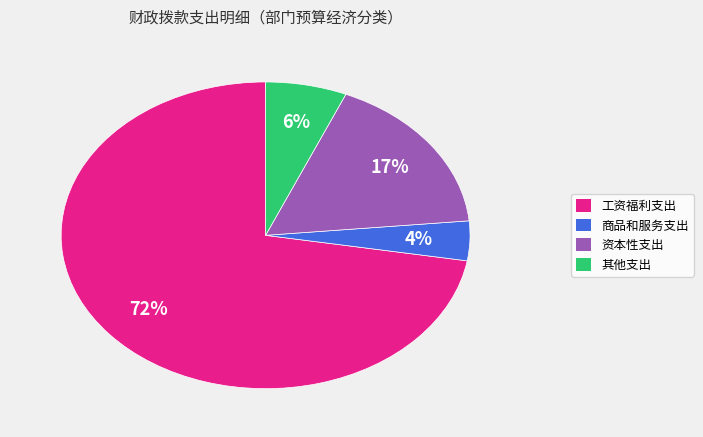

What percentage is the 商品和服务支出 slice, to the nearest percent?

4%